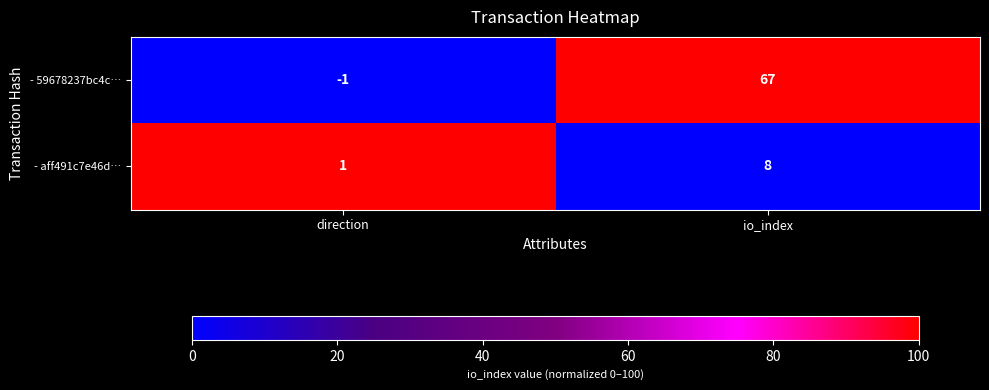

At io_index, list the series in order from smallest to largest.

- aff491c7e46d…, - 59678237bc4c…